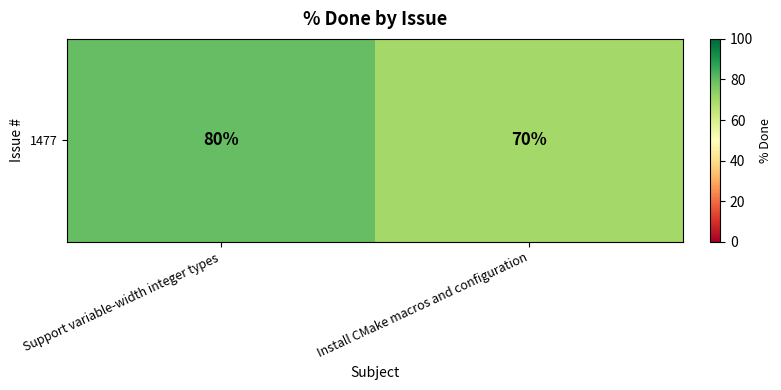

What is the sum of all values?

150